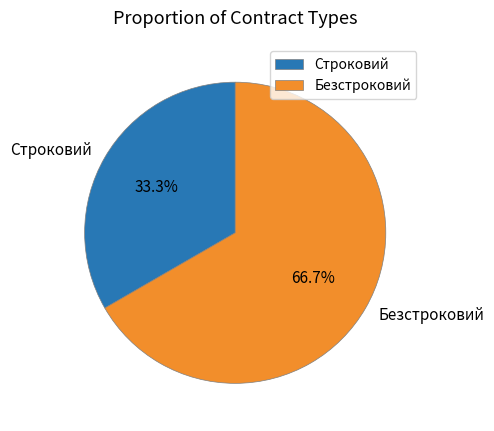

Between Безстроковий and Строковий, which is larger?

Безстроковий